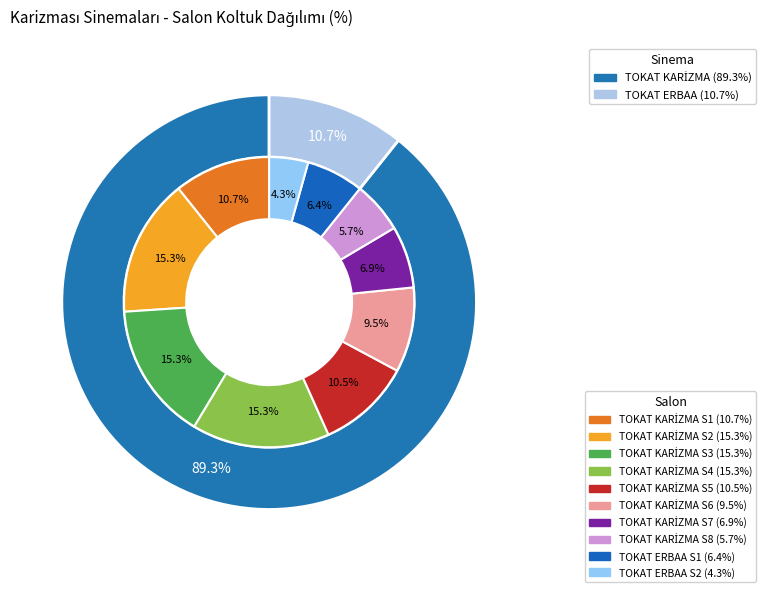

What portion of the pie excludes TOKAT KARİZMA S5?

89.5%